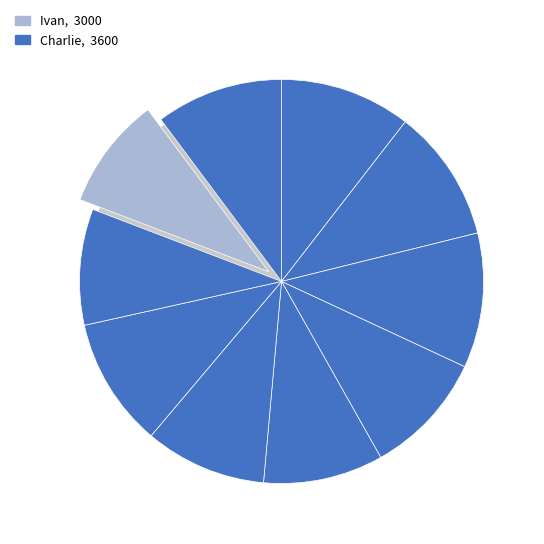

Is it true that Julia is 15% of the pie?

False